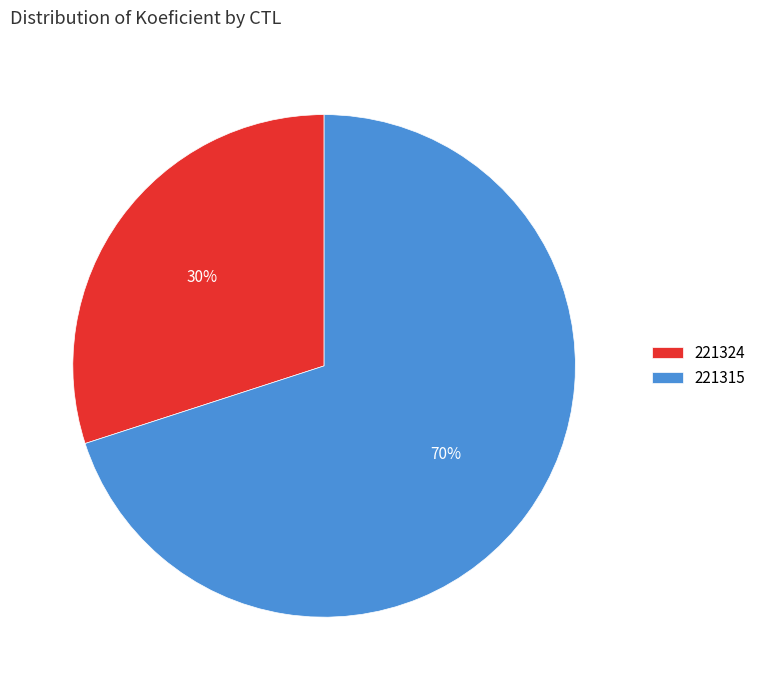

Is the sum of 221324 and 221315 greater than half?

Yes